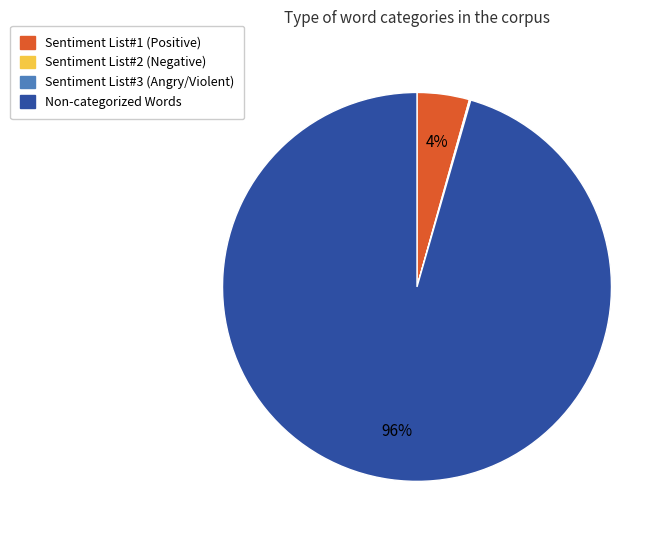

Does any single category account for the majority?

Yes